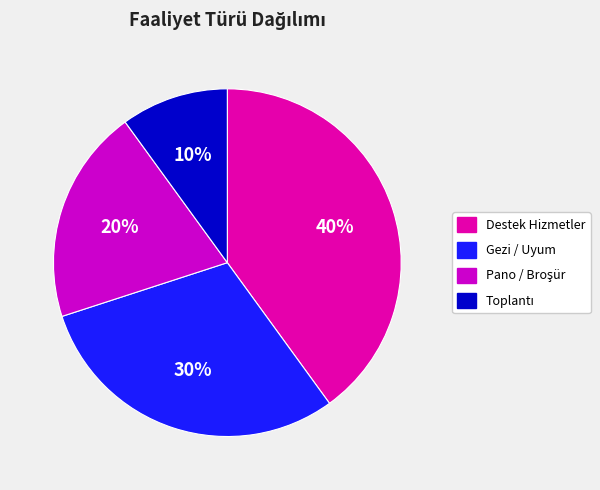

Which slice is the largest?

Destek Hizmetler